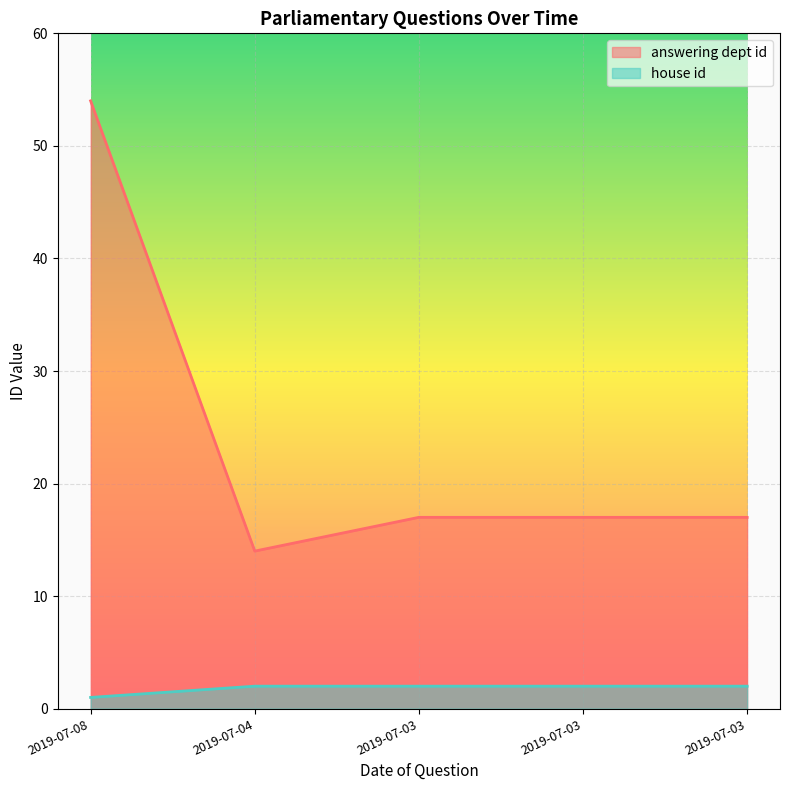

How many lines are shown in the chart?

2